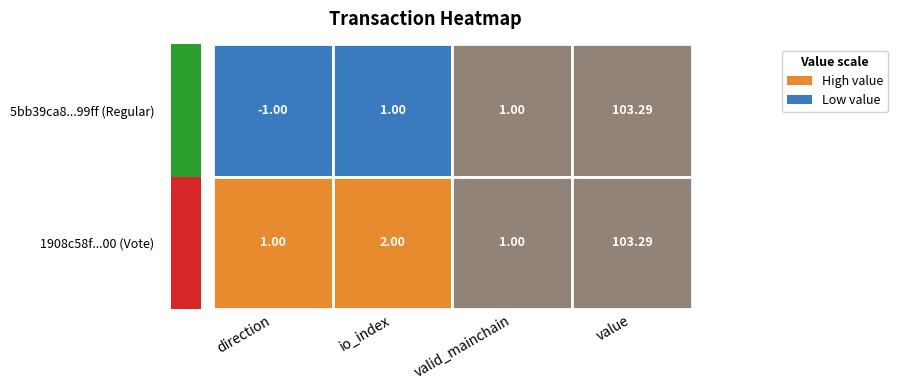

At how many categories does at least one series exceed 81?

1